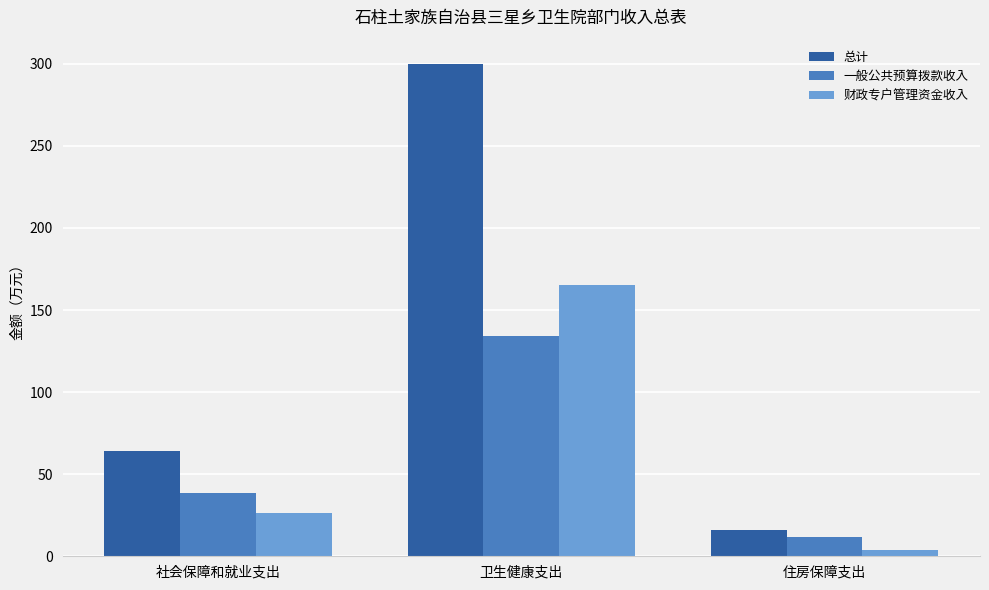

What are all the series names shown in the legend?

总计, 一般公共预算拨款收入, 财政专户管理资金收入